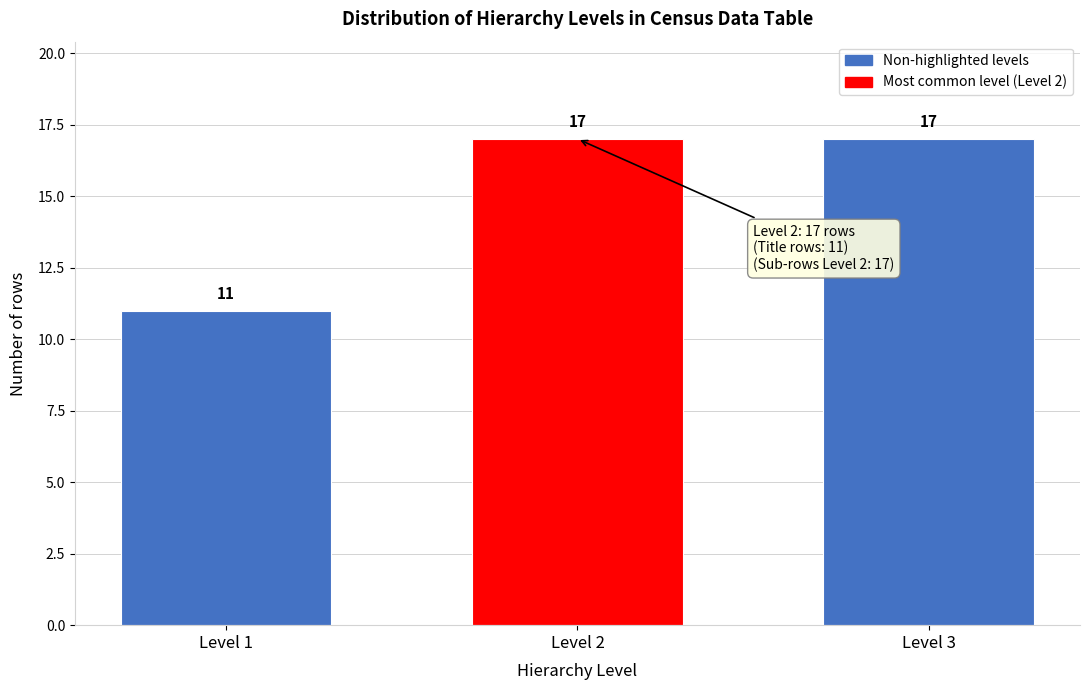

Reading left to right, transcribe all the data shown in this chart.

Level 1=11	Level 2=17	Level 3=17